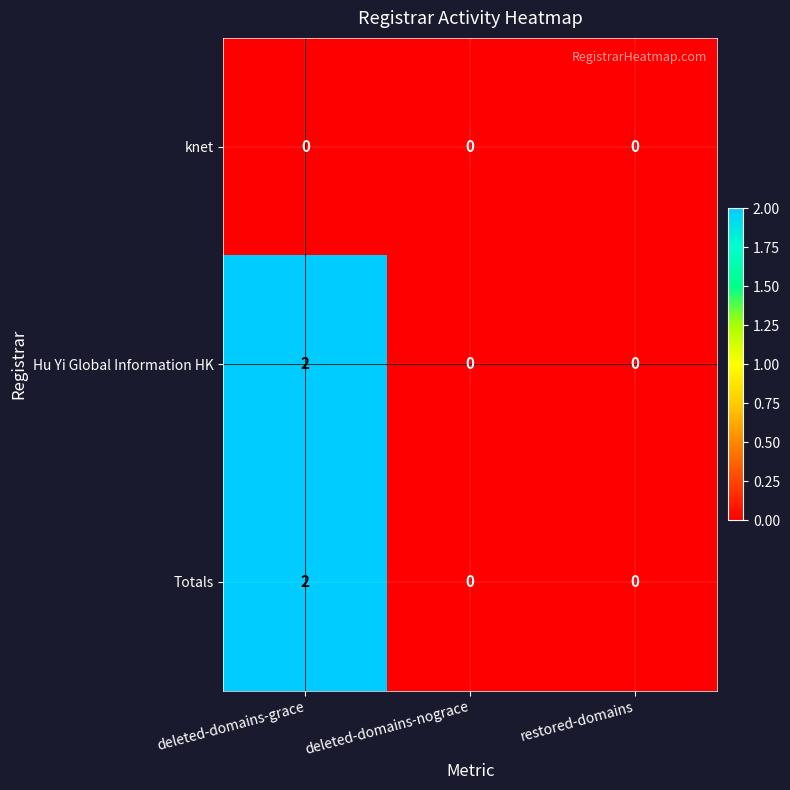

The Totals series shows -1 at deleted-domains-nograce. True or false?

False